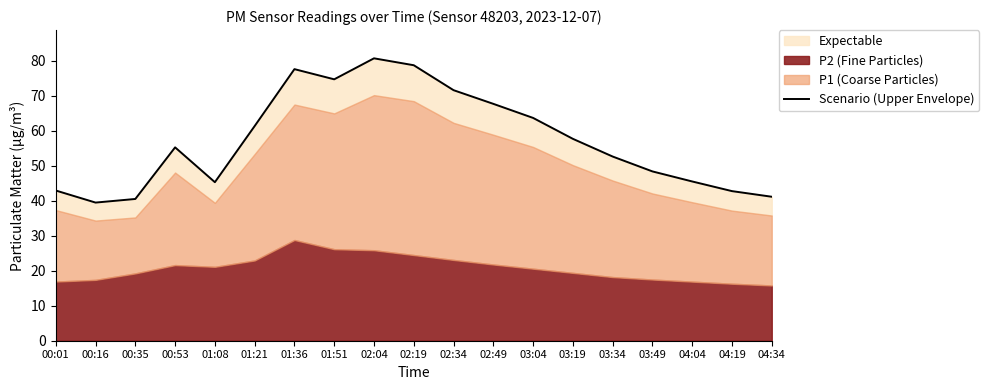

Reading left to right, list all the values displayed in this chart.

00:01=43.0	00:16=39.5	00:35=40.5	00:53=55.3	01:08=45.3	01:21=61.4	01:36=77.7	01:51=74.8	02:04=80.8	02:19=78.8	02:34=71.6	02:49=67.7	03:04=63.7	03:19=57.7	03:34=52.7	03:49=48.4	04:04=45.5	04:19=42.8	04:34=41.2